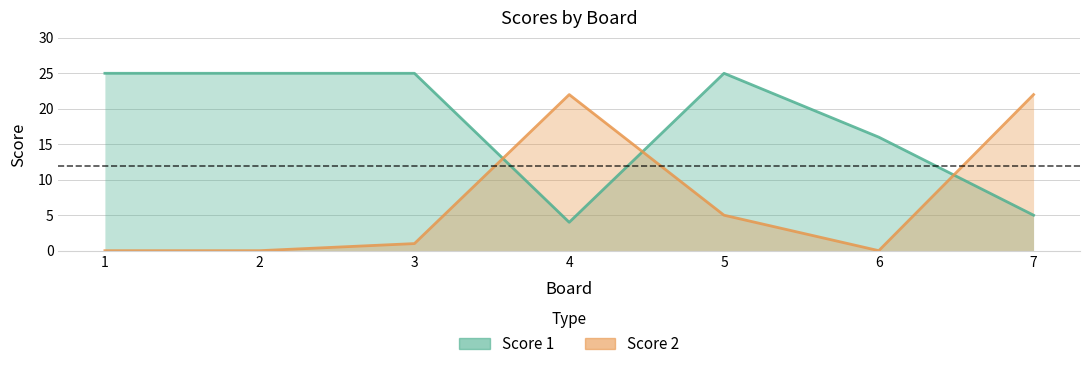

What is the value of the Score 1 point at the 7th from the left?

5